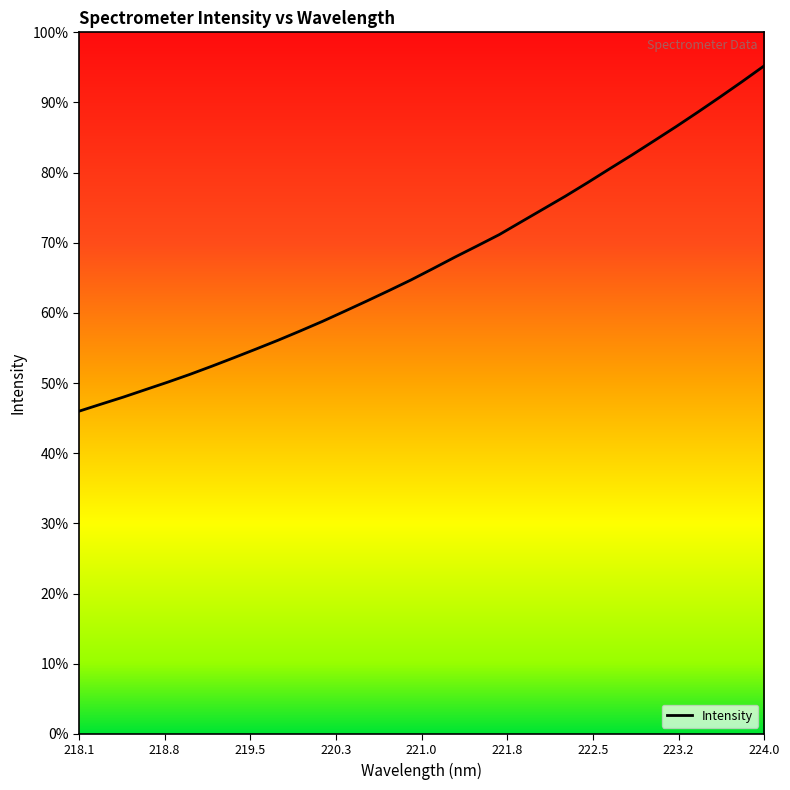

Does the chart display data point markers on the line(s)?

No